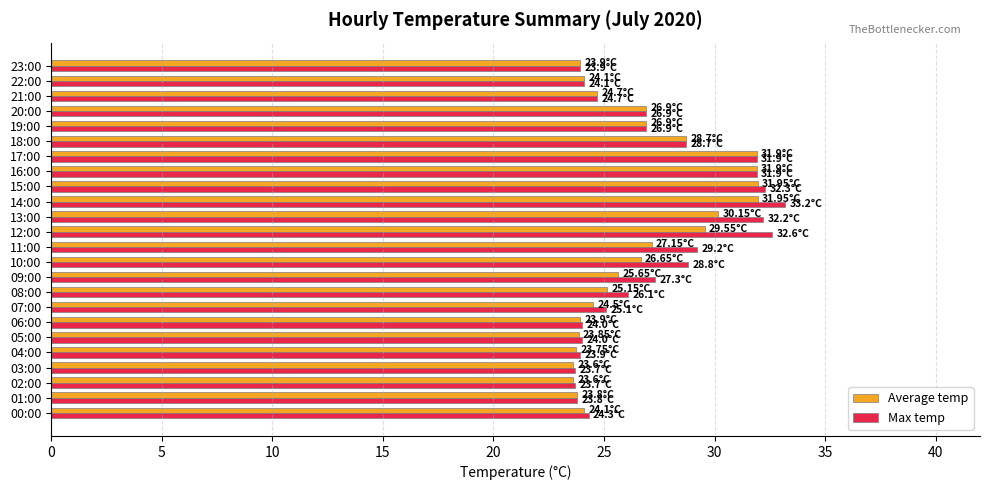

What is the difference between the maximum and minimum values in the Max temp series?

9.5